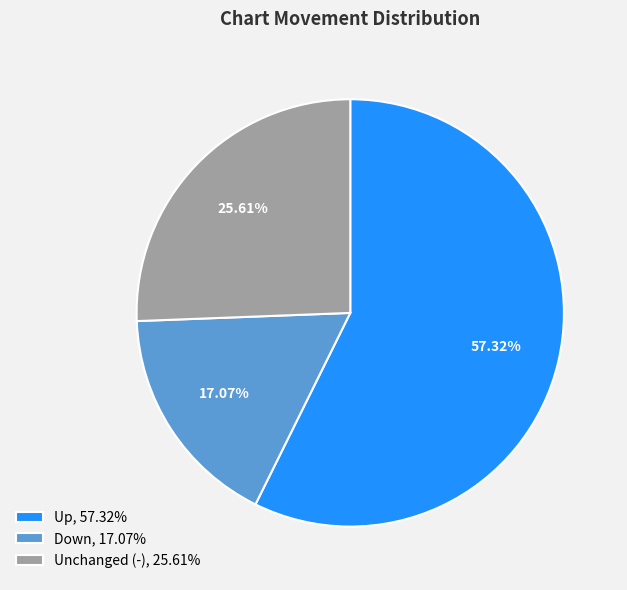

Which has a higher value, Up, 57.32% or Unchanged (-), 25.61%?

Up, 57.32%